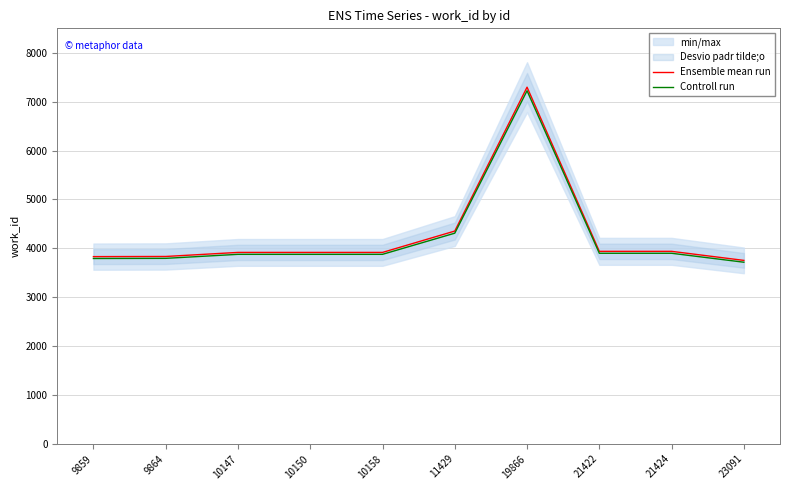

Is the value of Controll run at 11429 greater than the value of Ensemble mean run at 23091?

Yes